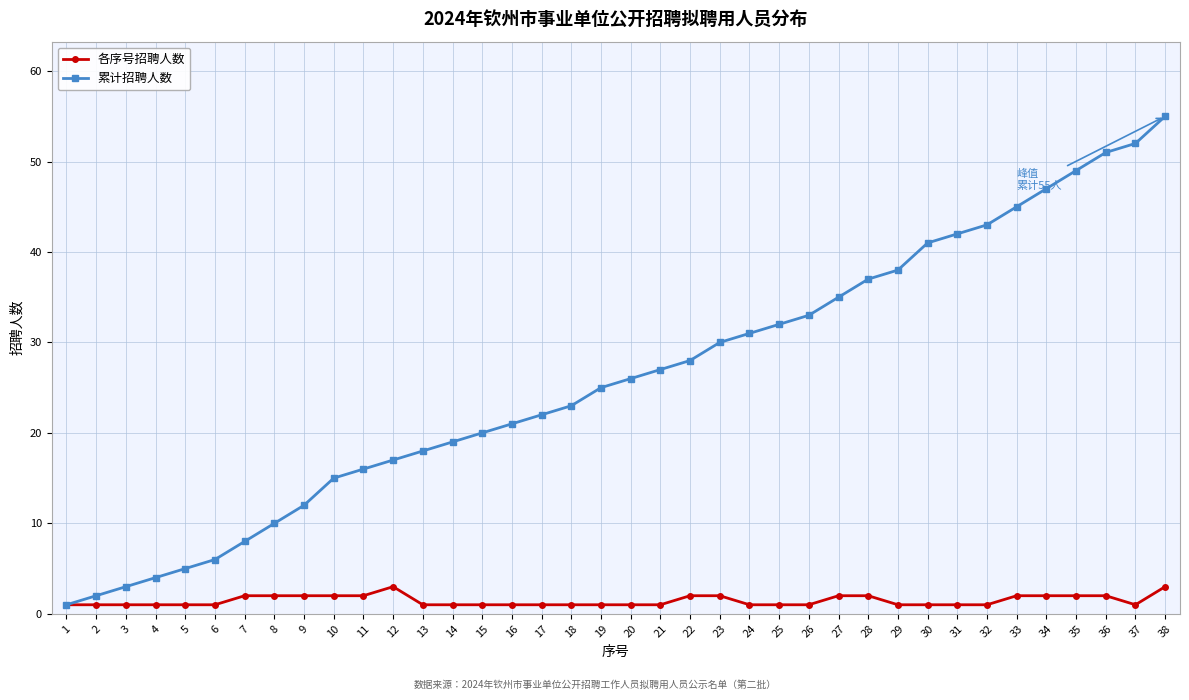

Which series has the largest total across all categories?

累计招聘人数